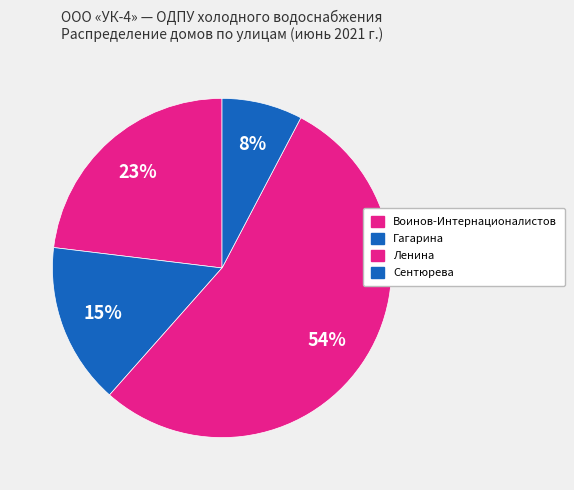

Rank the categories by value from highest to lowest.

Ленина, Воинов-Интернационалистов, Гагарина, Сентюрева